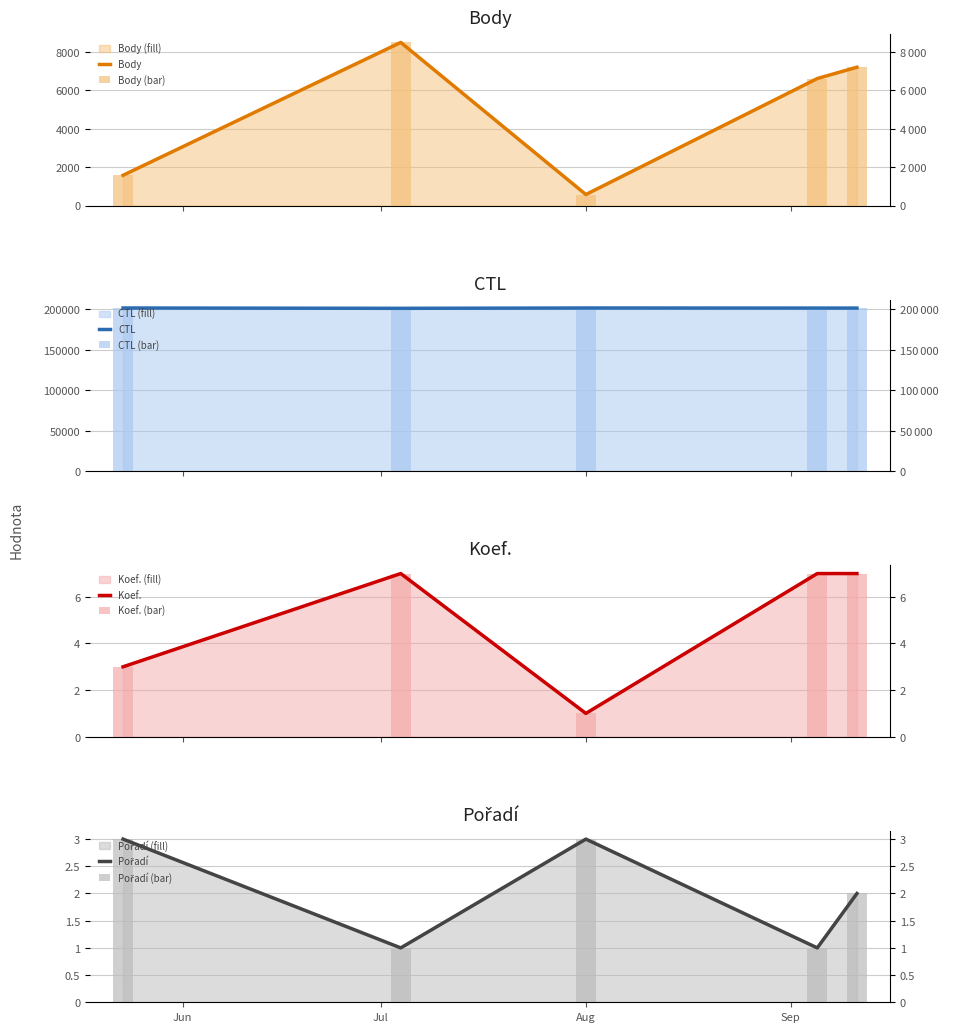

What position from the right is 2020-05-23?

5